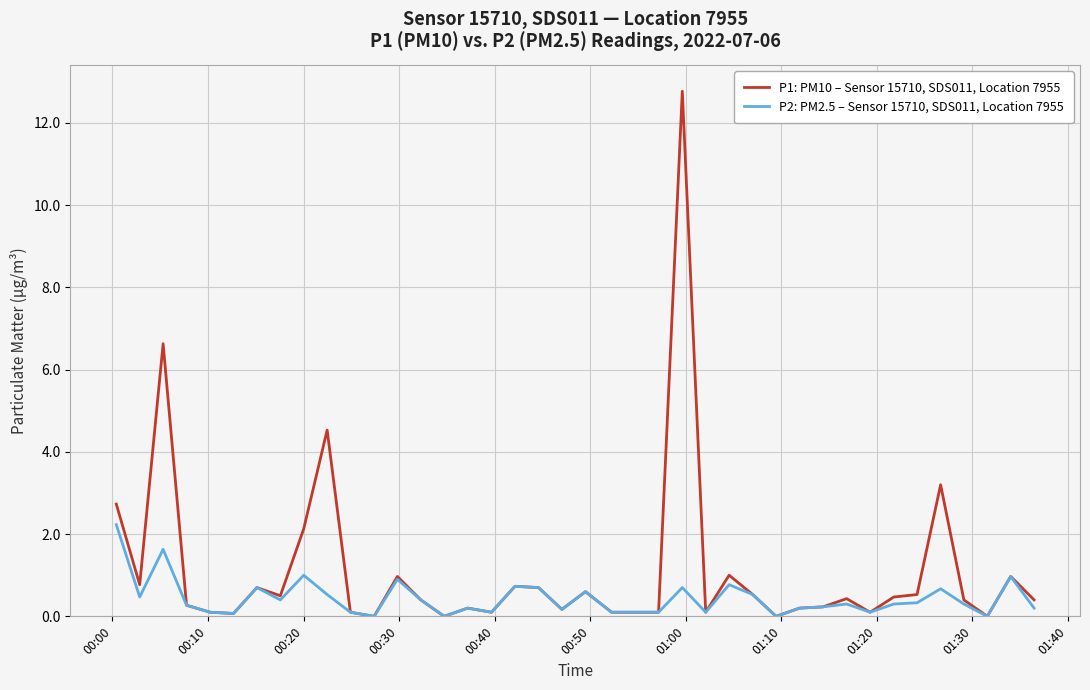

What are all the series names shown in the legend?

P1: PM10 – Sensor 15710, SDS011, Location 7955, P2: PM2.5 – Sensor 15710, SDS011, Location 7955